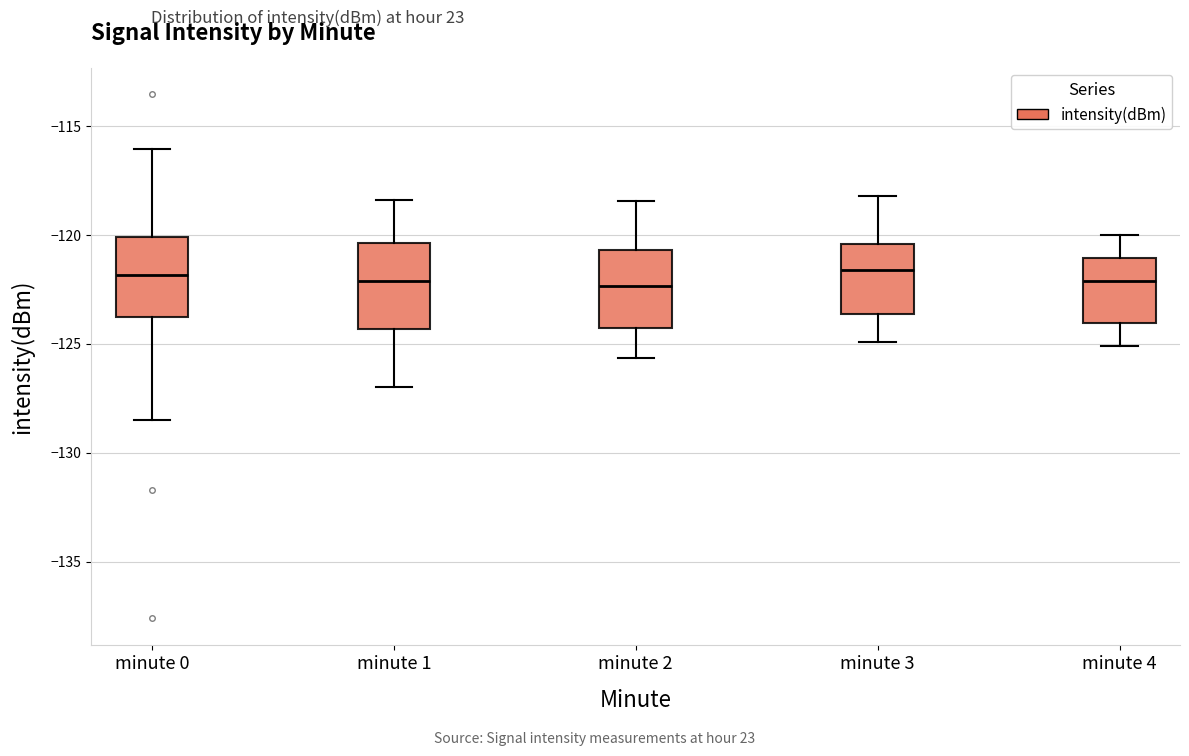

Where is the lower edge of the box for minute 4 on the y-axis? The values are not printed on the chart, so give them approximately, as read against the axis.

-124.0